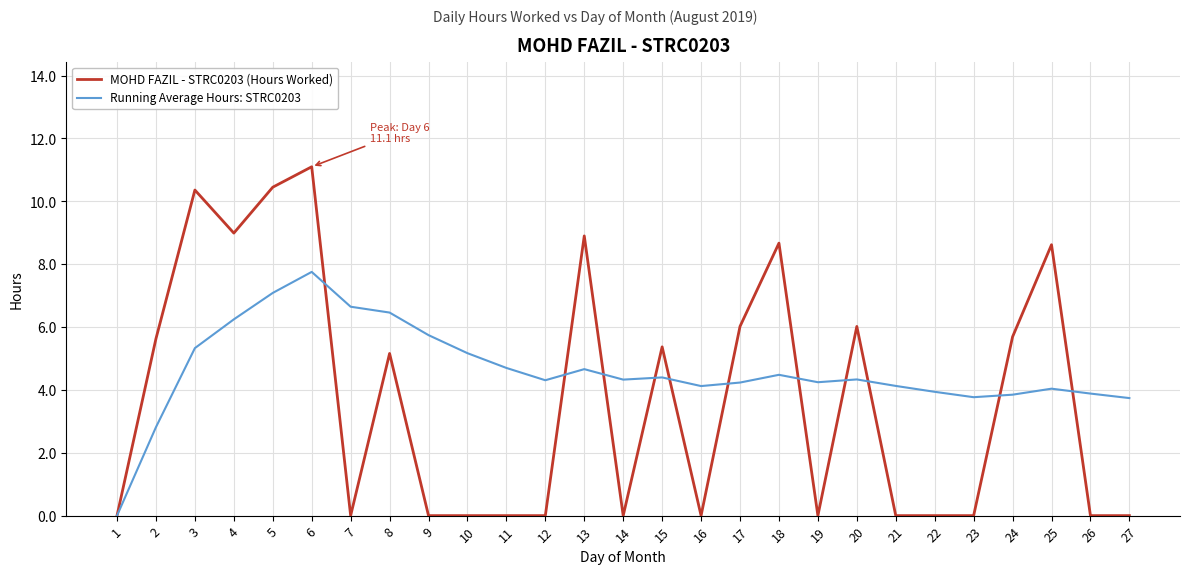

Which series has the widest spread of values?

MOHD FAZIL - STRC0203 (Hours Worked)